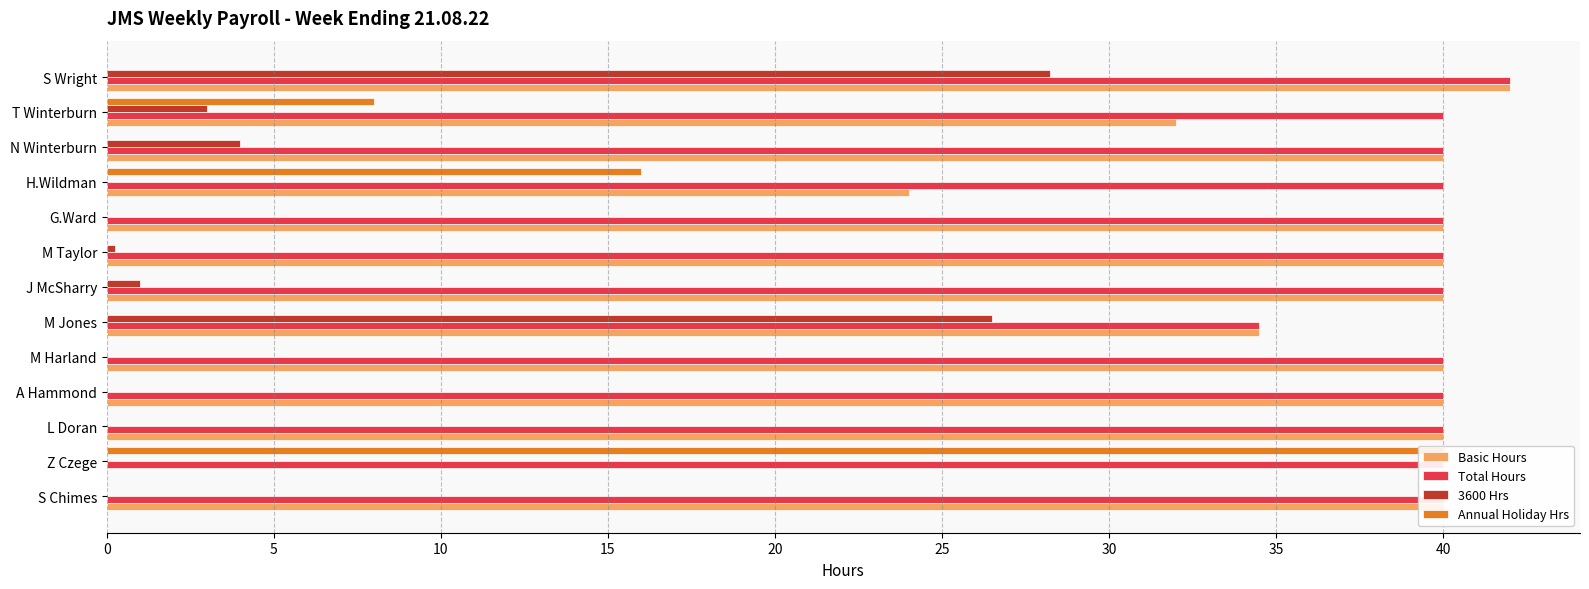

At which category is the sum across all series the highest?

S Wright